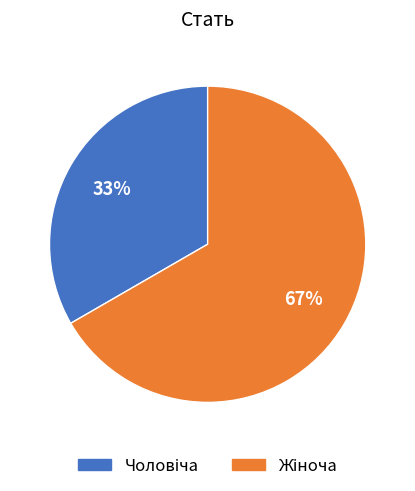

Does any single category account for the majority?

Yes